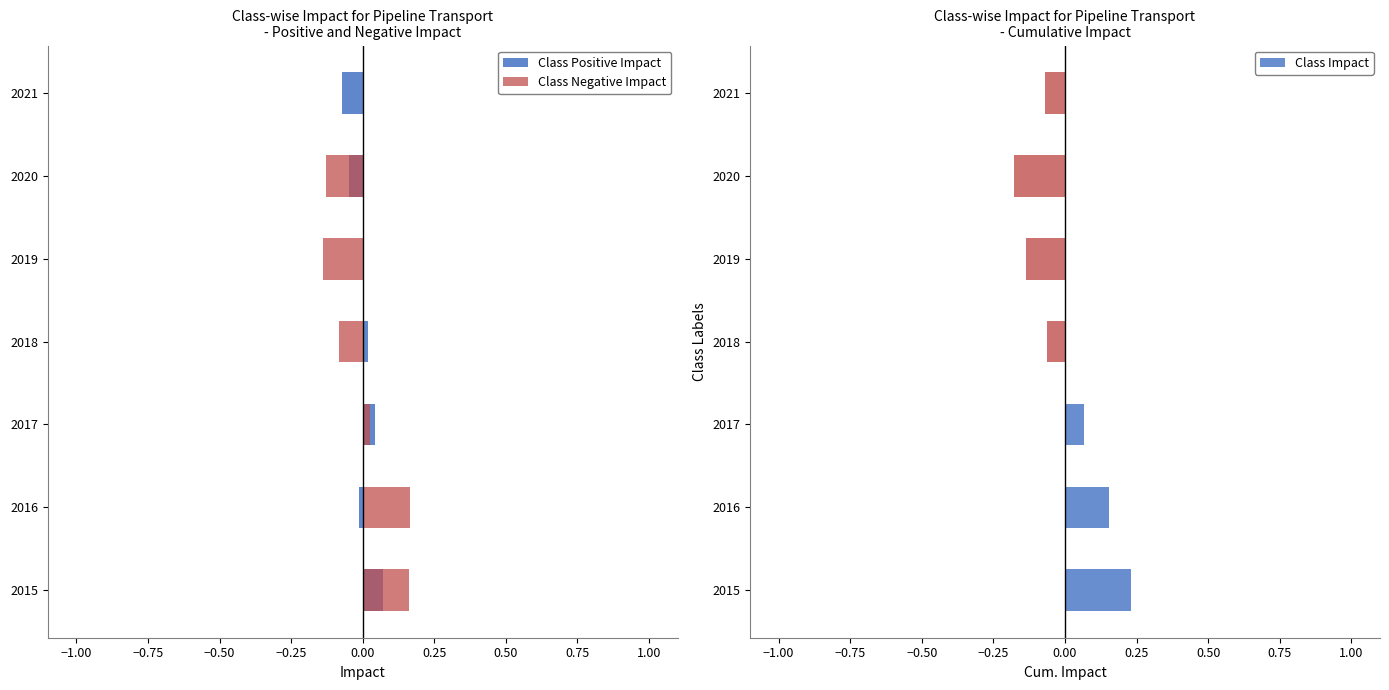

How many bars are there in each group?

3